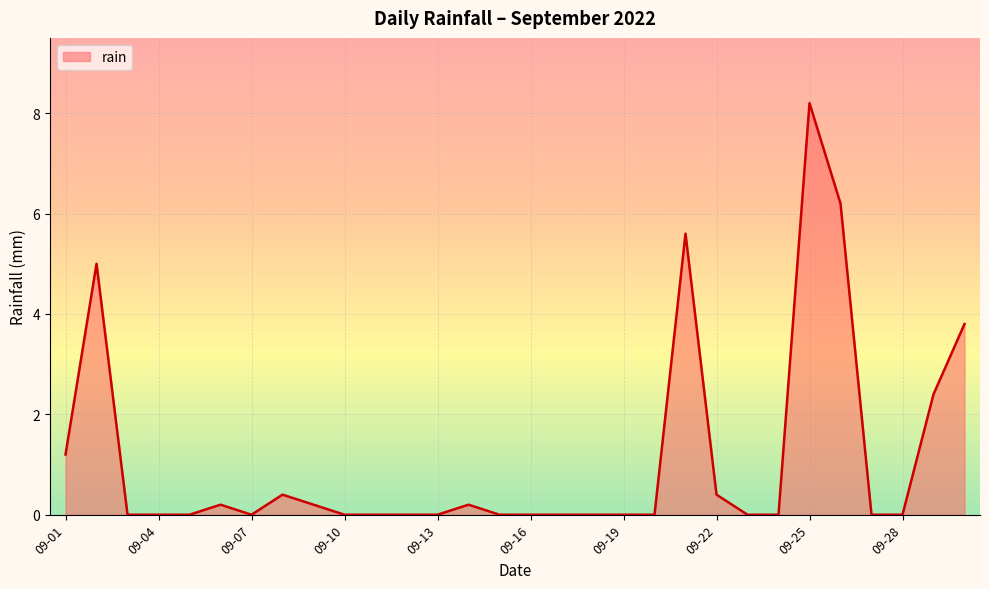

What is the greatest value displayed?

8.2